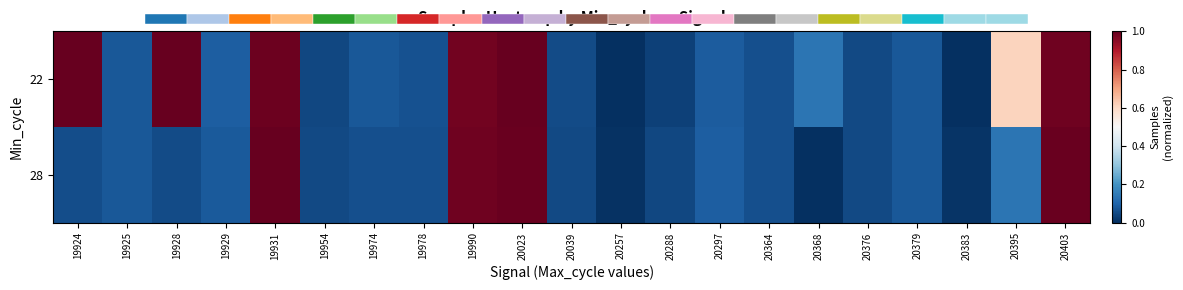

Rank the series by their average value, from lowest to highest.

28, 22